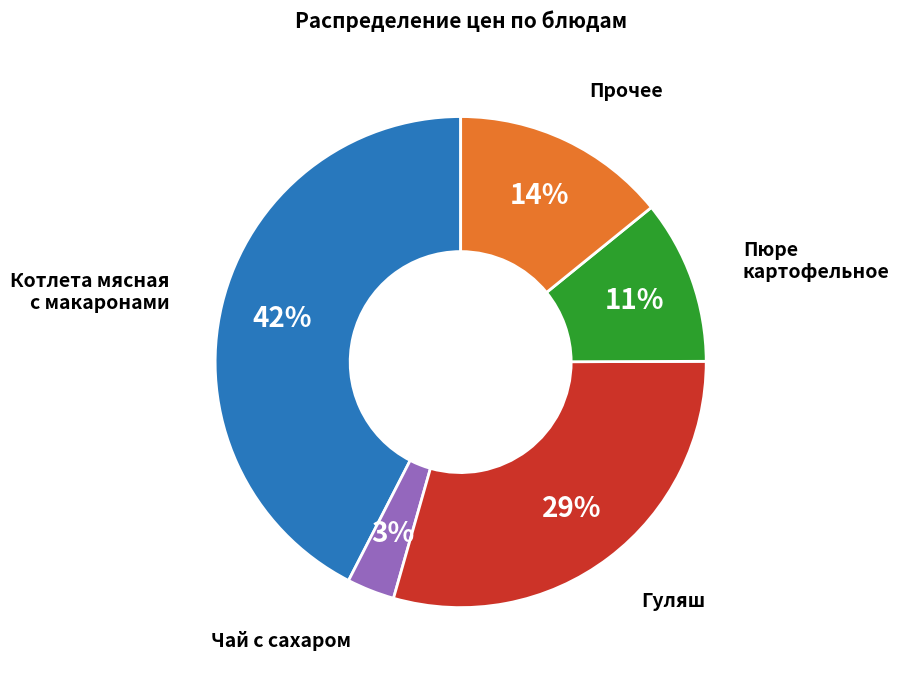

Rank the categories by value from lowest to highest.

Чай с сахаром, Пюре картофельное, Прочее, Гуляш, Котлета мясная с макаронами